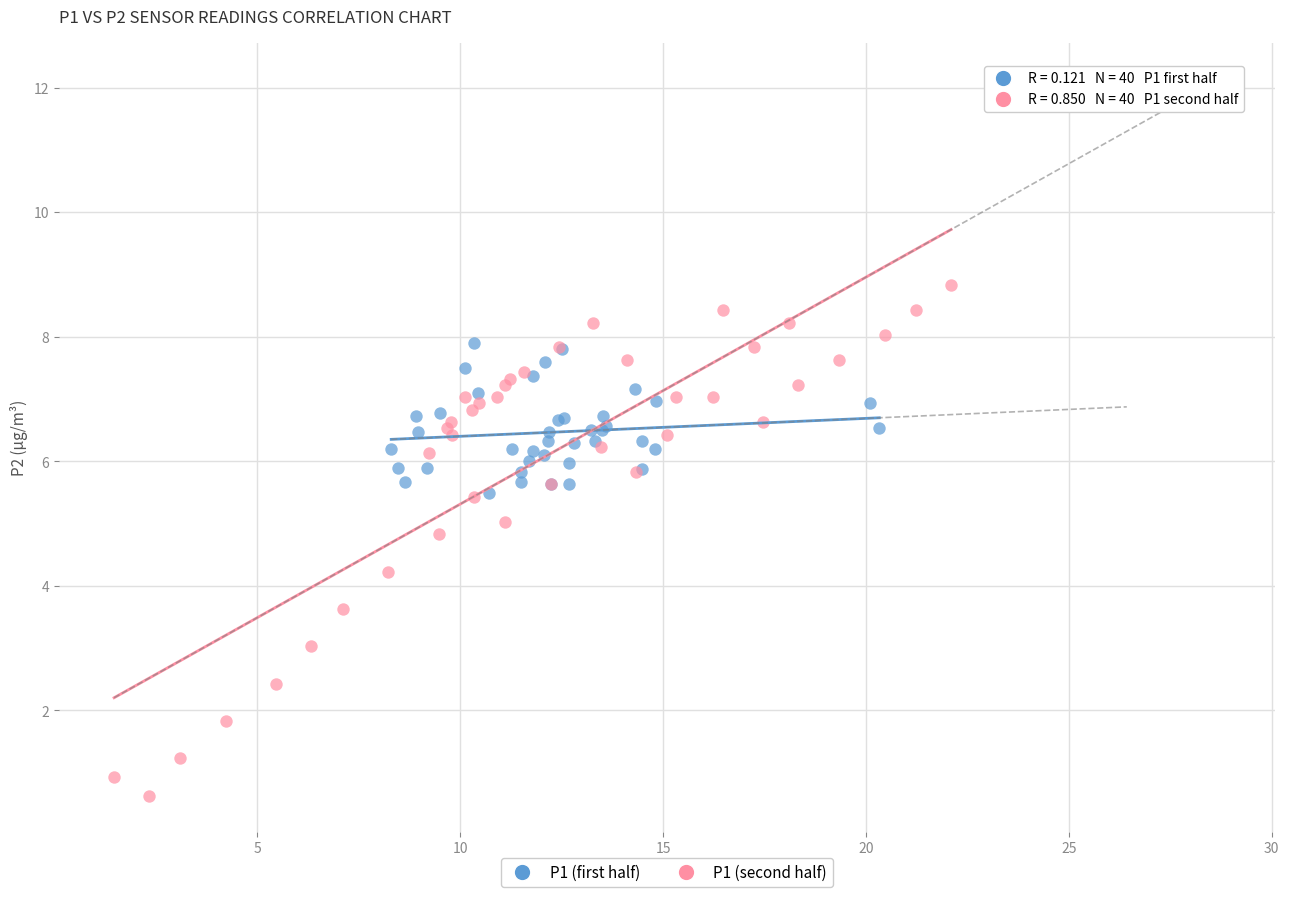

Which series reaches the maximum Y coordinate?

P1 (second half)